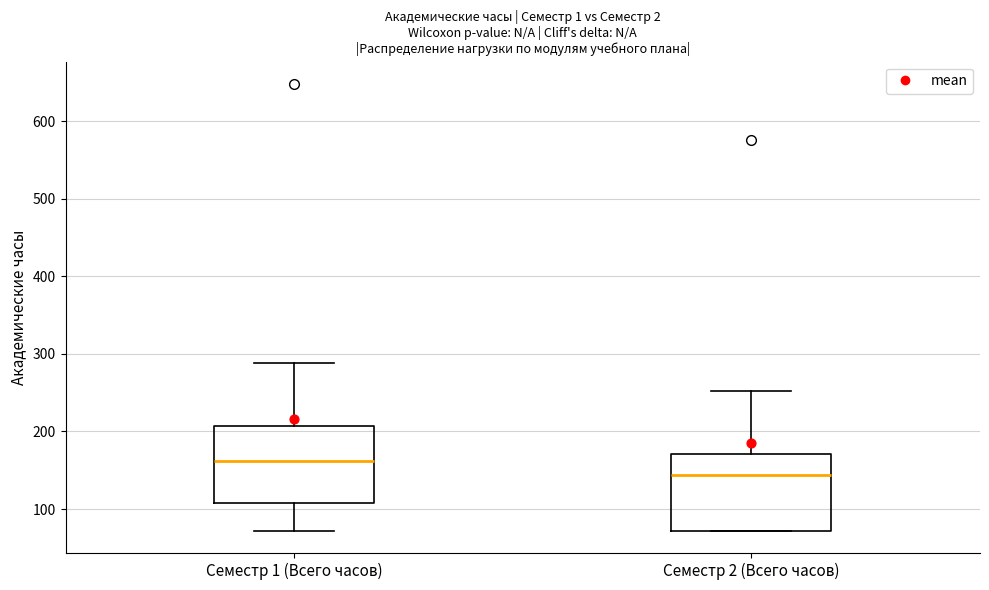

Which box's median line is the lowest?

Семестр 2 (Всего часов)